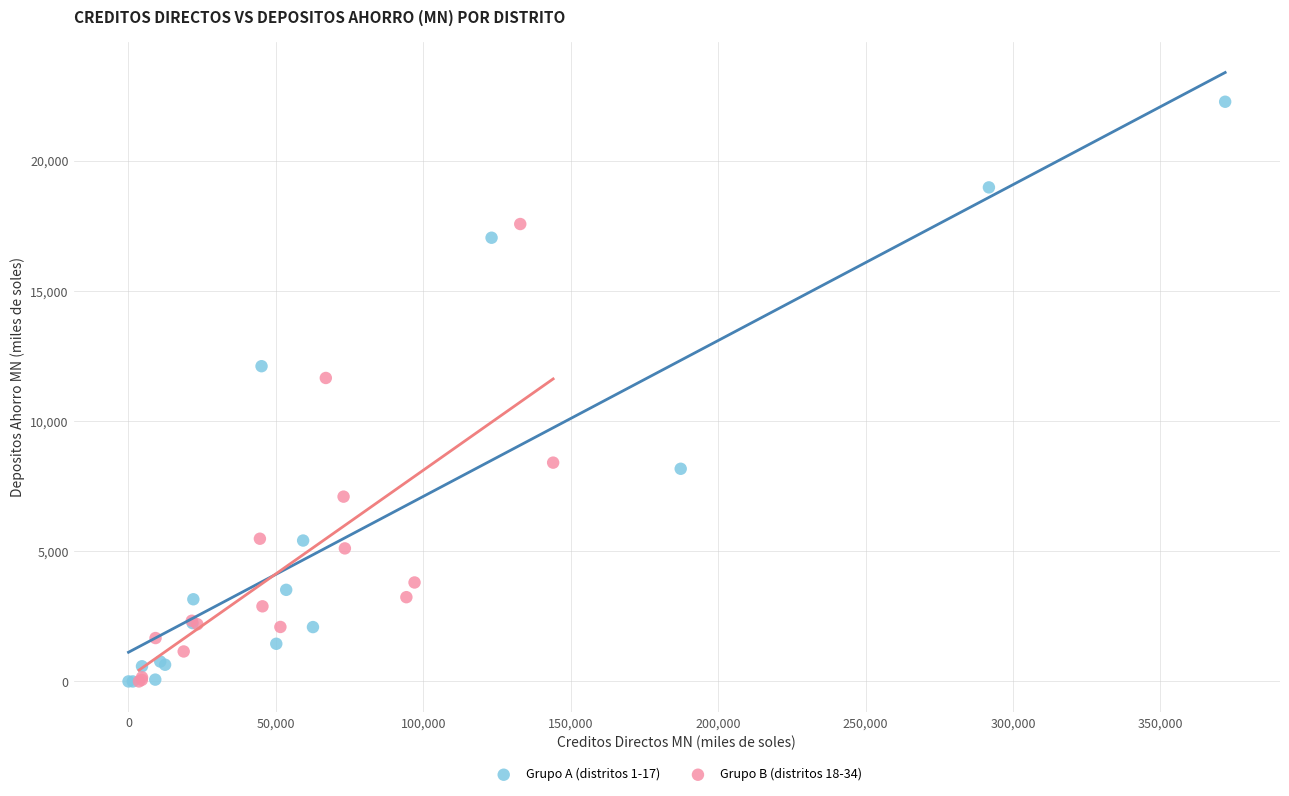

What are all the series names shown in the legend?

Grupo A (distritos 1-17), Grupo B (distritos 18-34)